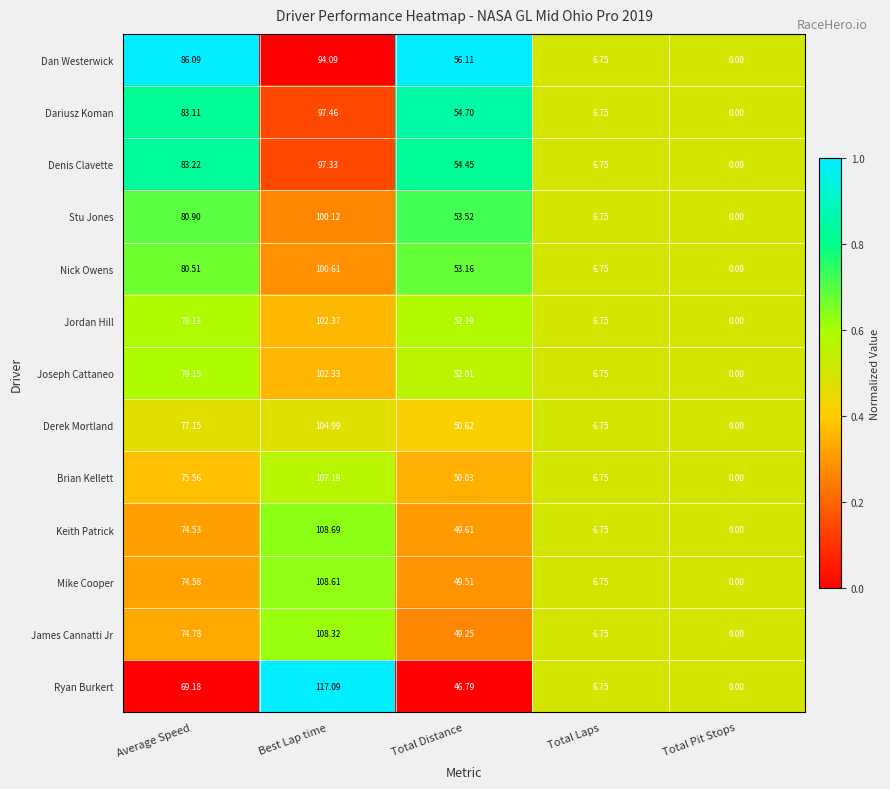

At Average Speed, list the series in order from largest to smallest.

Dan Westerwick, Denis Clavette, Dariusz Koman, Stu Jones, Nick Owens, Joseph Cattaneo, Jordan Hill, Derek Mortland, Brian Kellett, James Cannatti Jr, Mike Cooper, Keith Patrick, Ryan Burkert